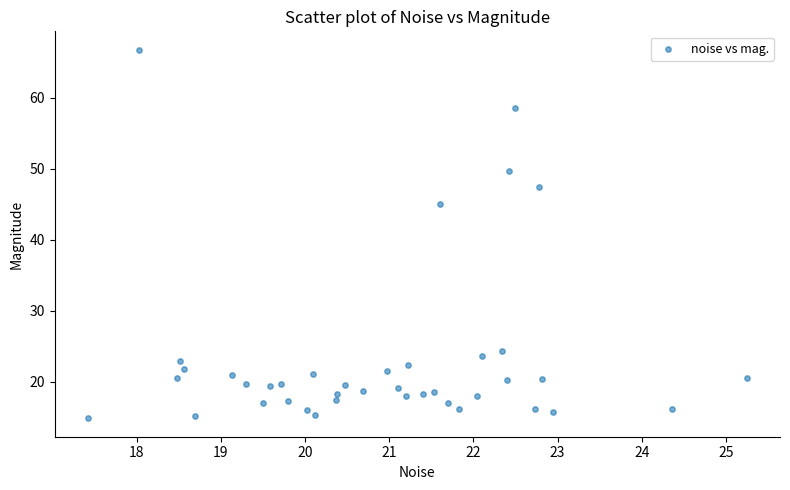

What Y value in the scatter plot is closest to 40?

45.1